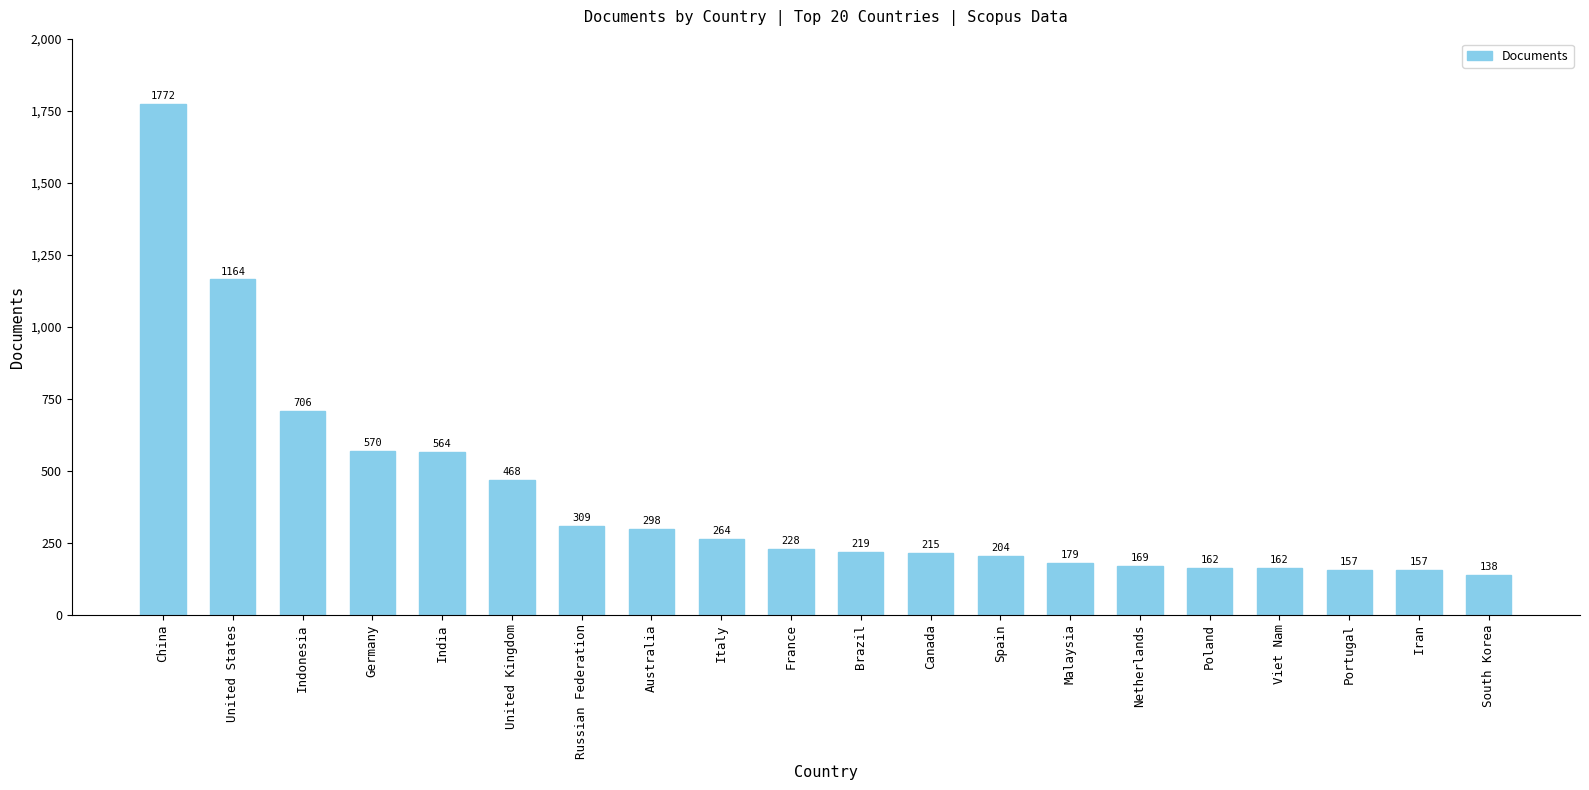

What position from the left is Malaysia?

14